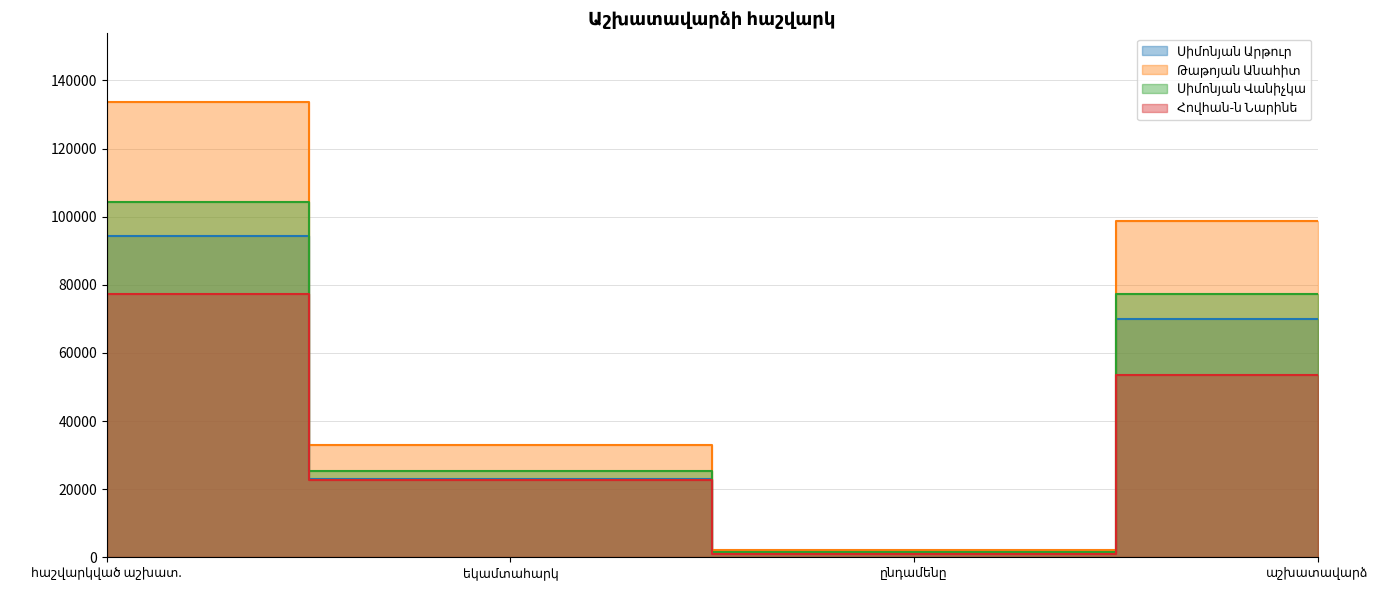

Reading left to right, what are all the values shown in this chart?

Սիմոնյան Արթուր: 94435	23042	1428	69965
Թաթոյան Անահիտ: 133760	32980	2016	98764
Սիմոնյան Վանիչկա: 104325	25455	1578	77292
Հովհան-ն Նարինե: 77373	22747	1092	53534